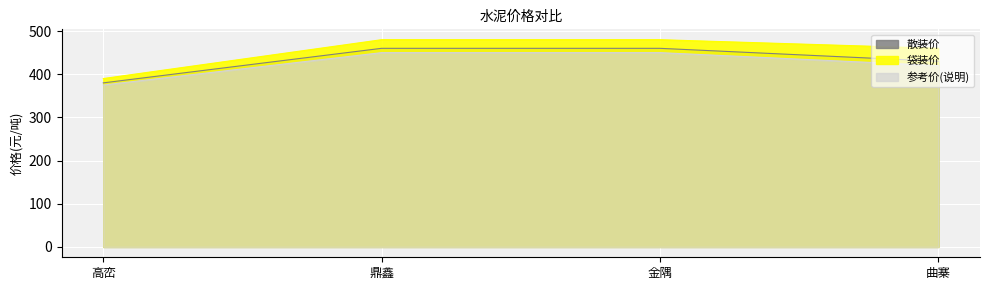

True or false: 散装价 and 袋装价 cross at least once.

False